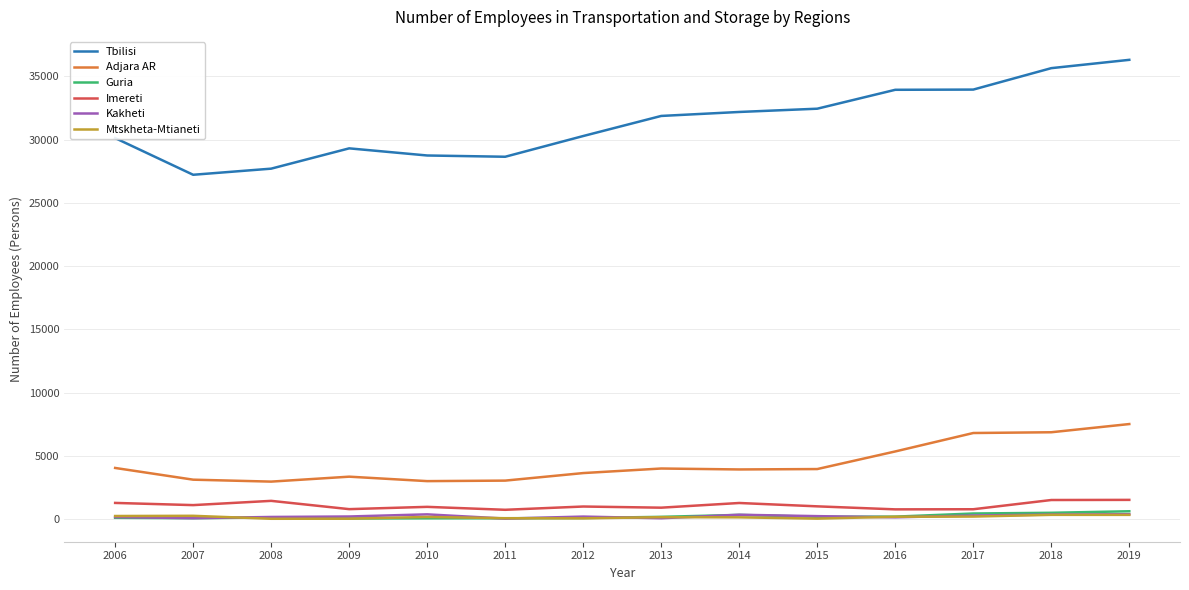

Is the value of Imereti at 2015 greater than the value of Guria at 2006?

Yes